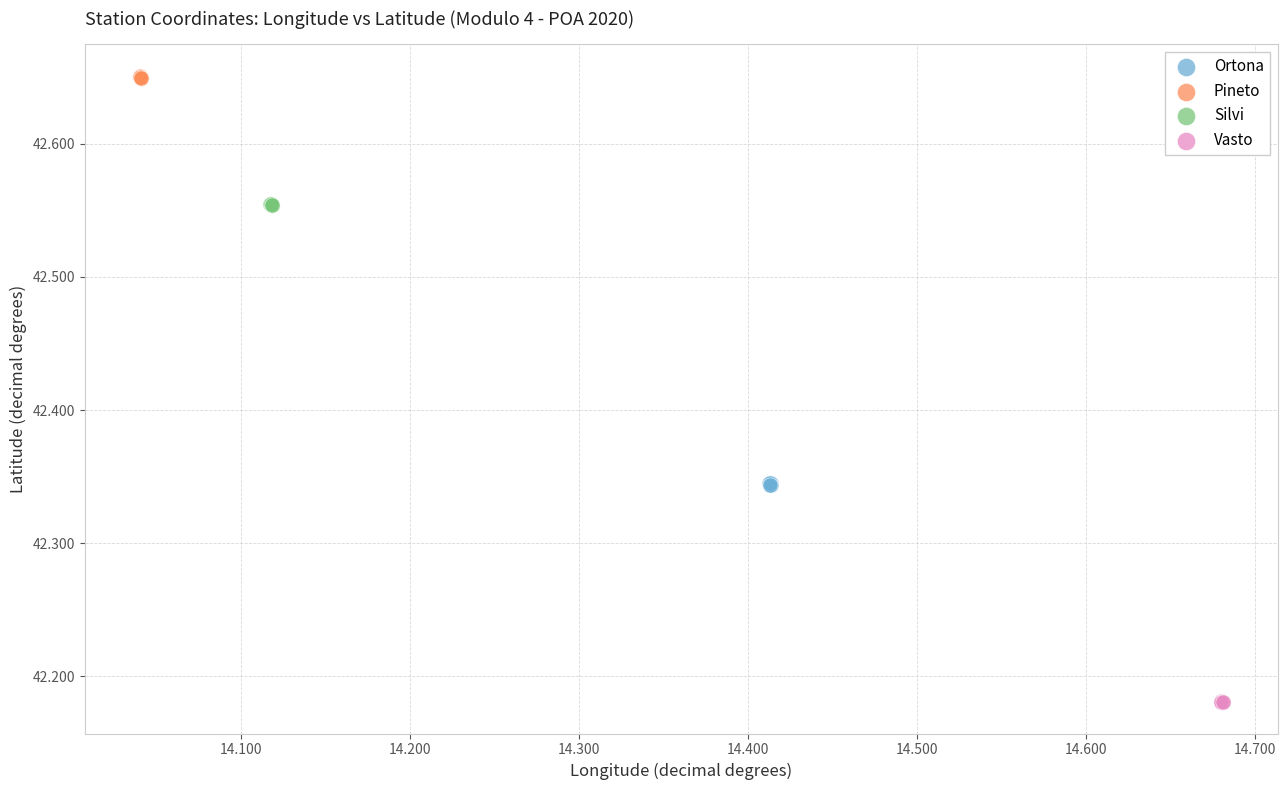

Which series has the widest spread of Y values?

Ortona